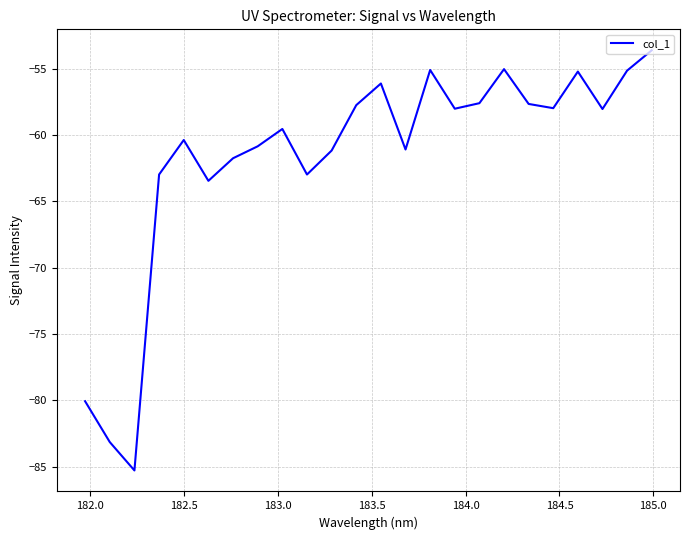

What is the difference between the maximum and minimum values?

31.7